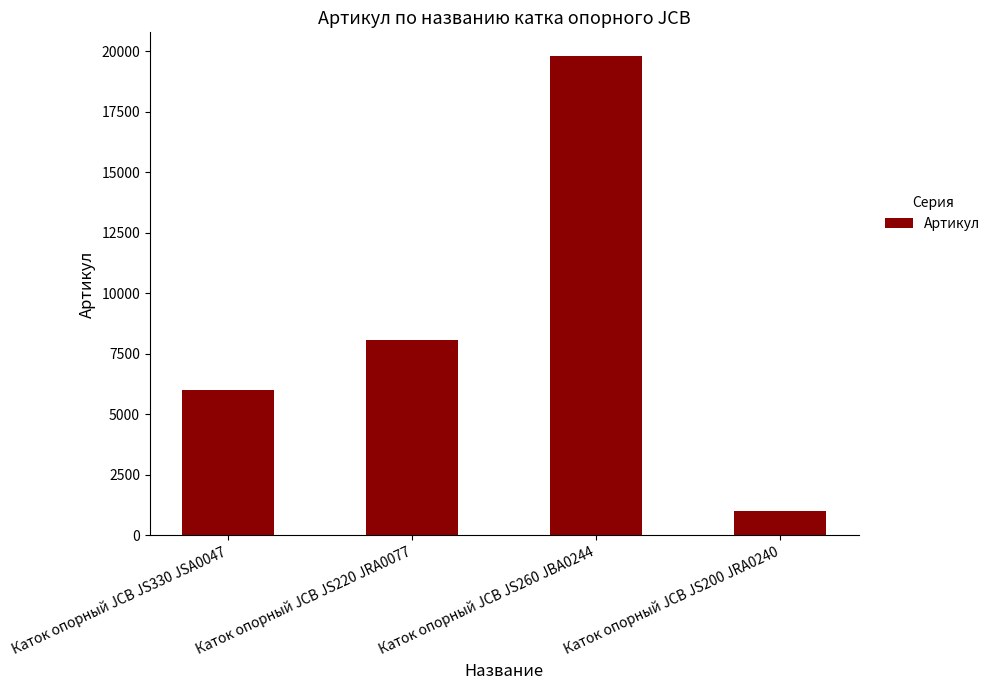

At which label is the value closest to 10396?

Каток опорный JCB JS220 JRA0077